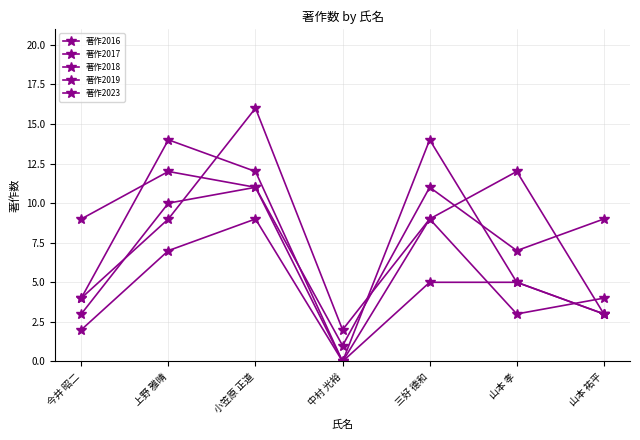

At which category is the sum across all series the highest?

小笠原 正道